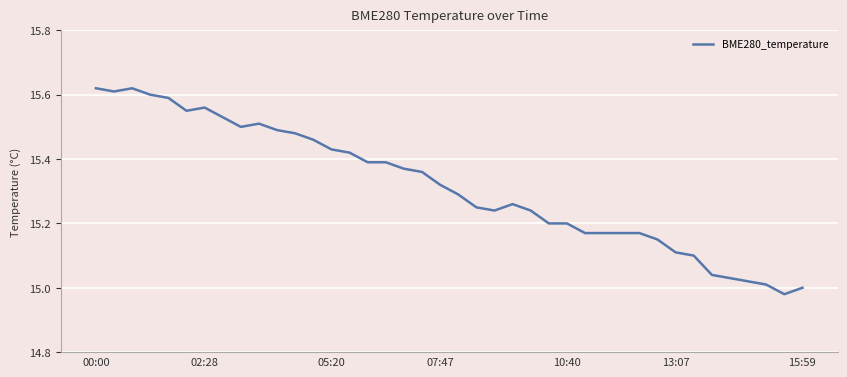

What is the difference between the maximum and minimum values?

0.6